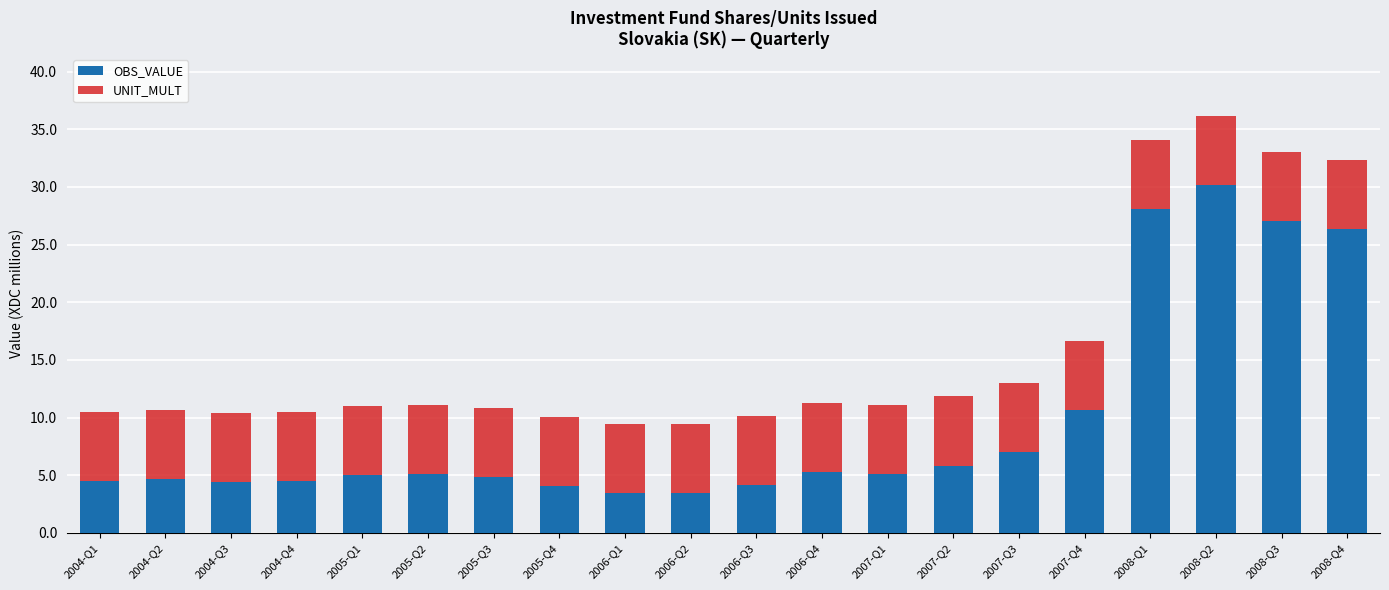

At which category is the sum across all series the highest?

2008-Q2